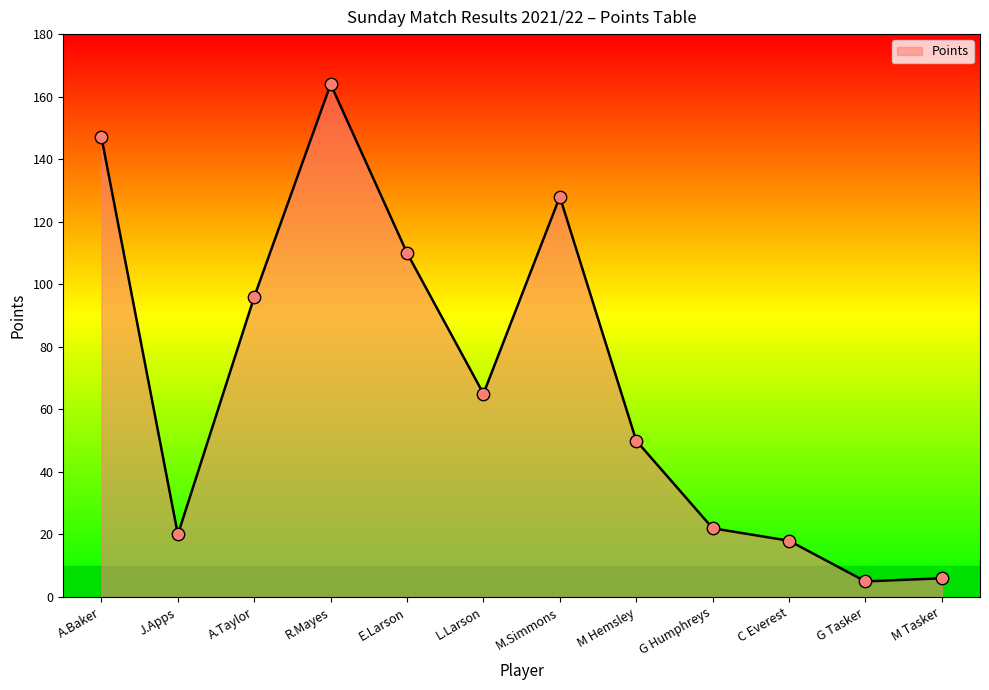

What is the change in value from R.Mayes to M.Simmons?

-36